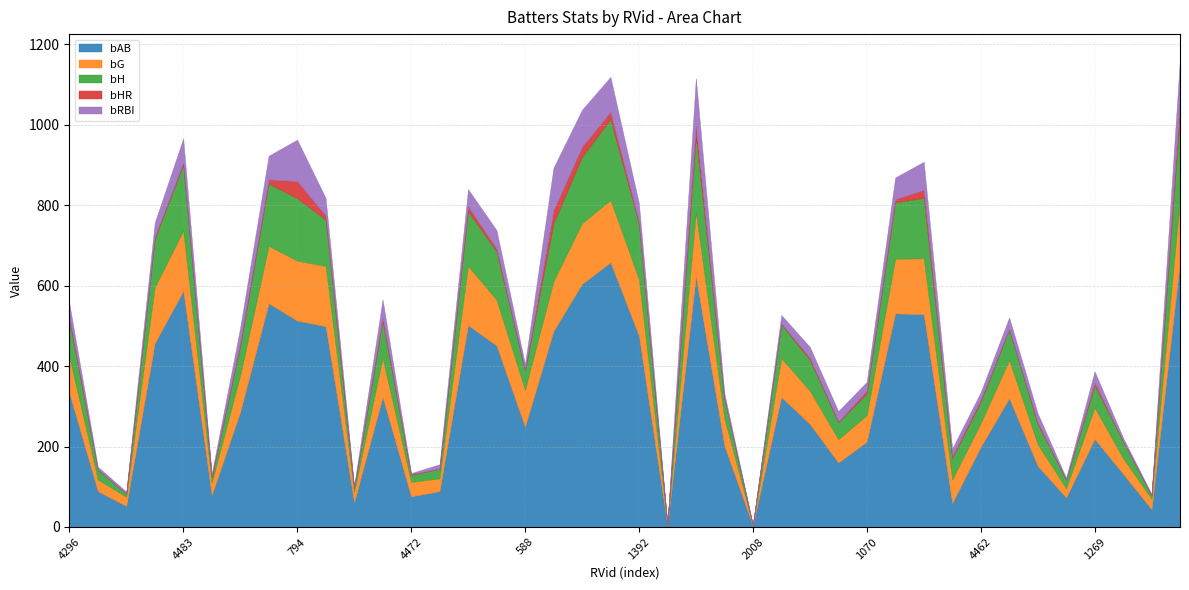

What is the sum of the bAB values at 1677 and 4871?

212